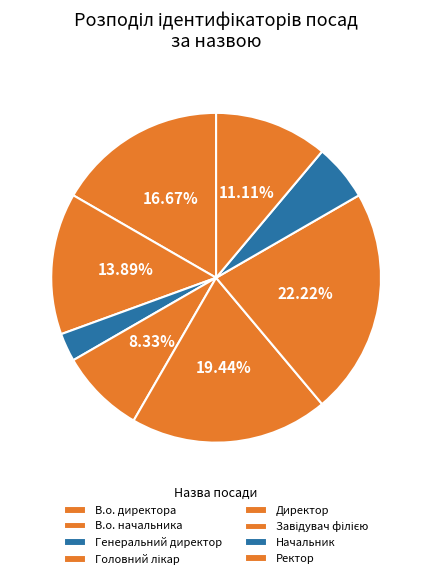

To the nearest percent, what percentage of the pie is Начальник?

6%